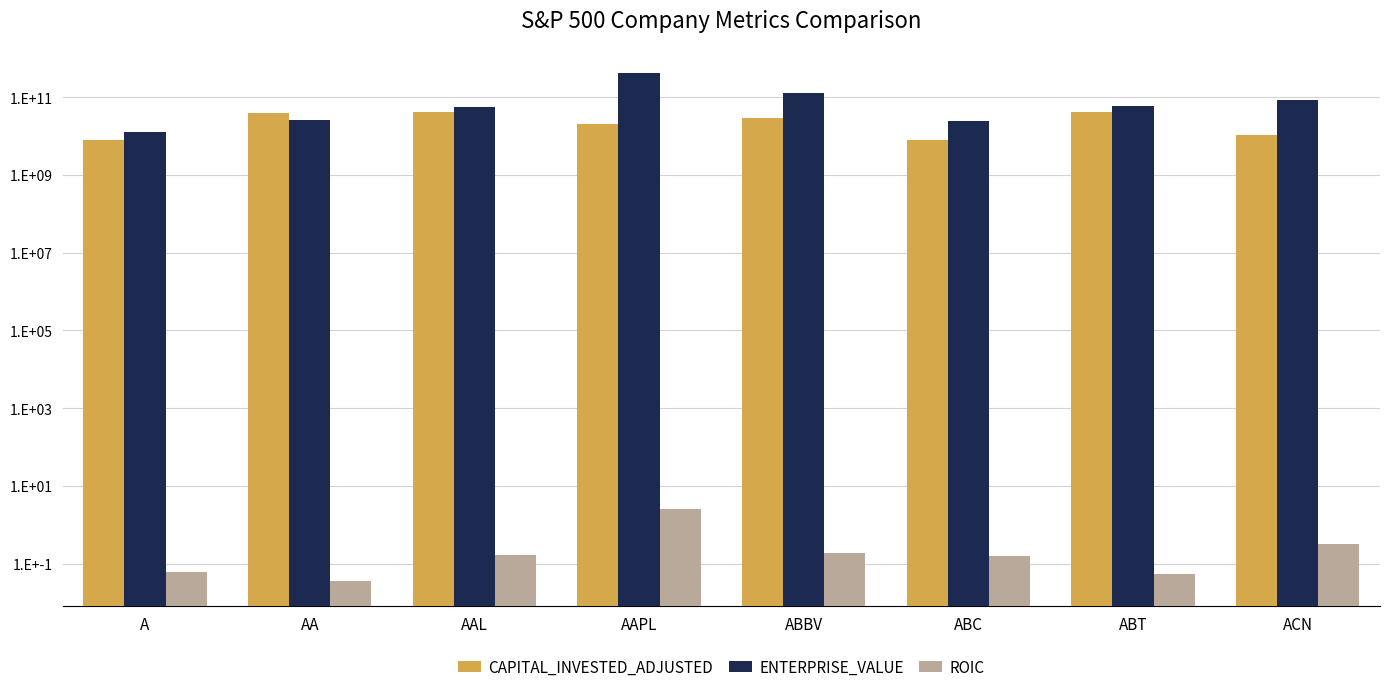

Where is CAPITAL_INVESTED_ADJUSTED nearest to the value 24629947924?

AAPL